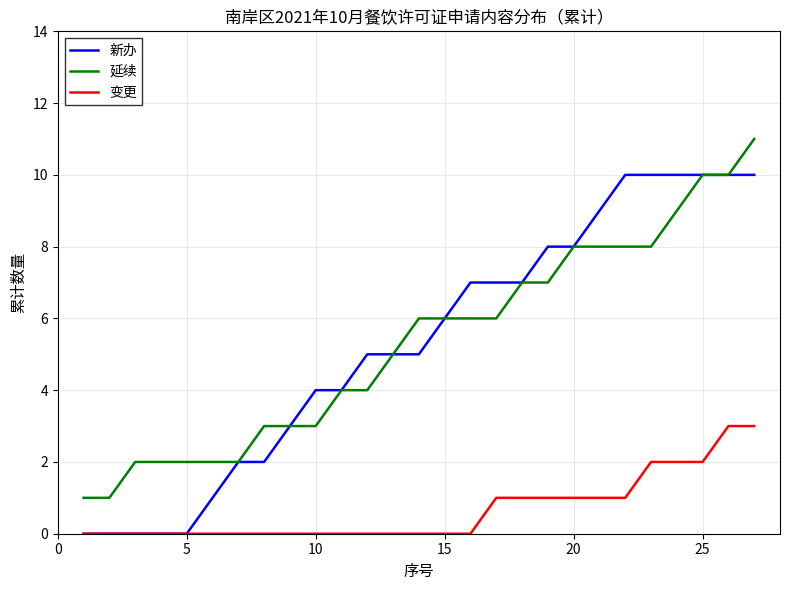

List the series in order of their peak value, highest first.

延续, 新办, 变更